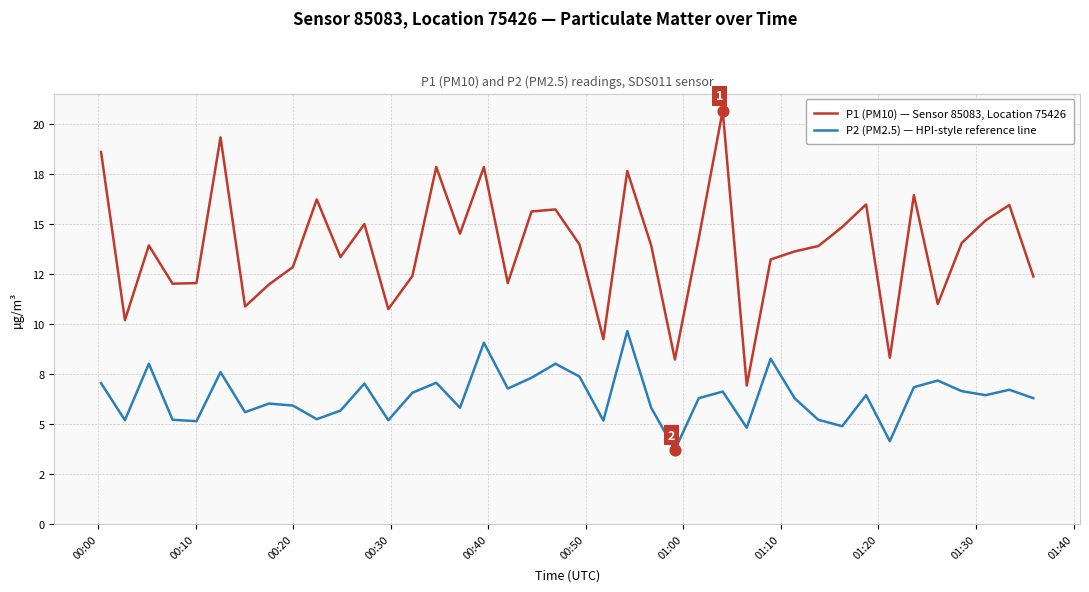

Which series has the largest total across all categories?

P1 (PM10) — Sensor 85083, Location 75426